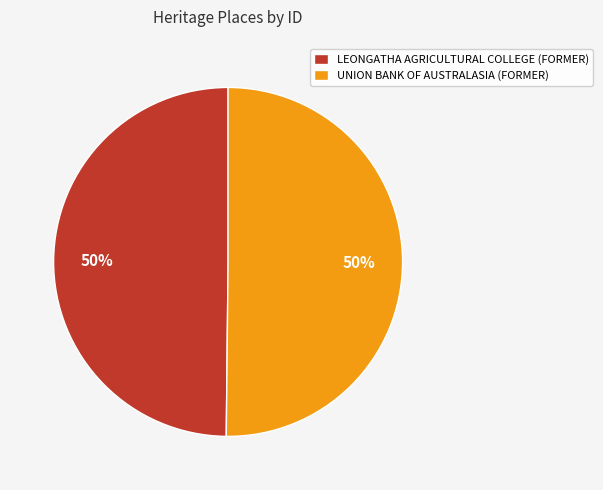

Is it true that UNION BANK OF AUSTRALASIA (FORMER) is 58% of the pie?

False